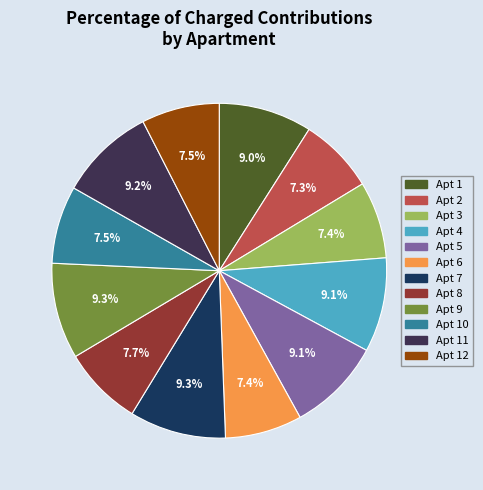

Is there any slice that represents more than half of the pie?

No